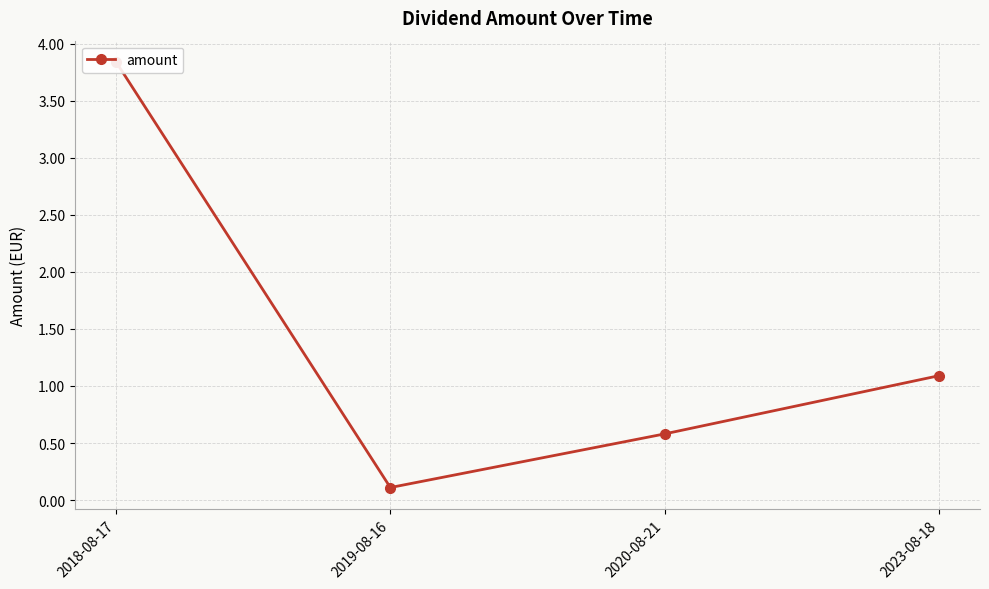

True or false: there are more than 0 points higher than both neighbors.

False